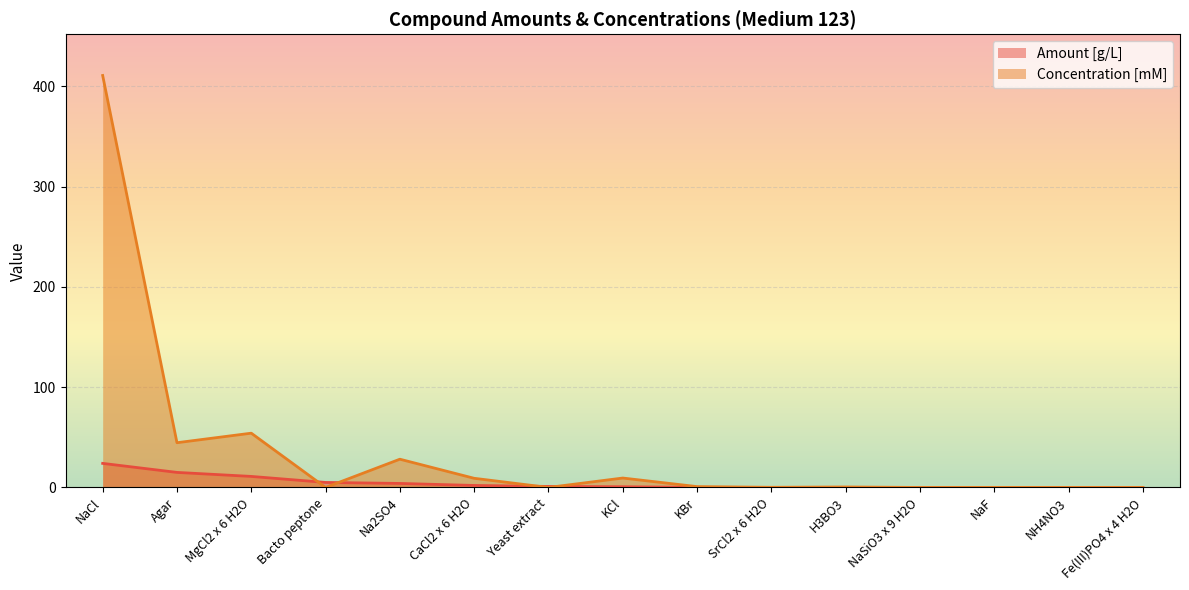

What is the label of the 9th point from the right?

Yeast extract